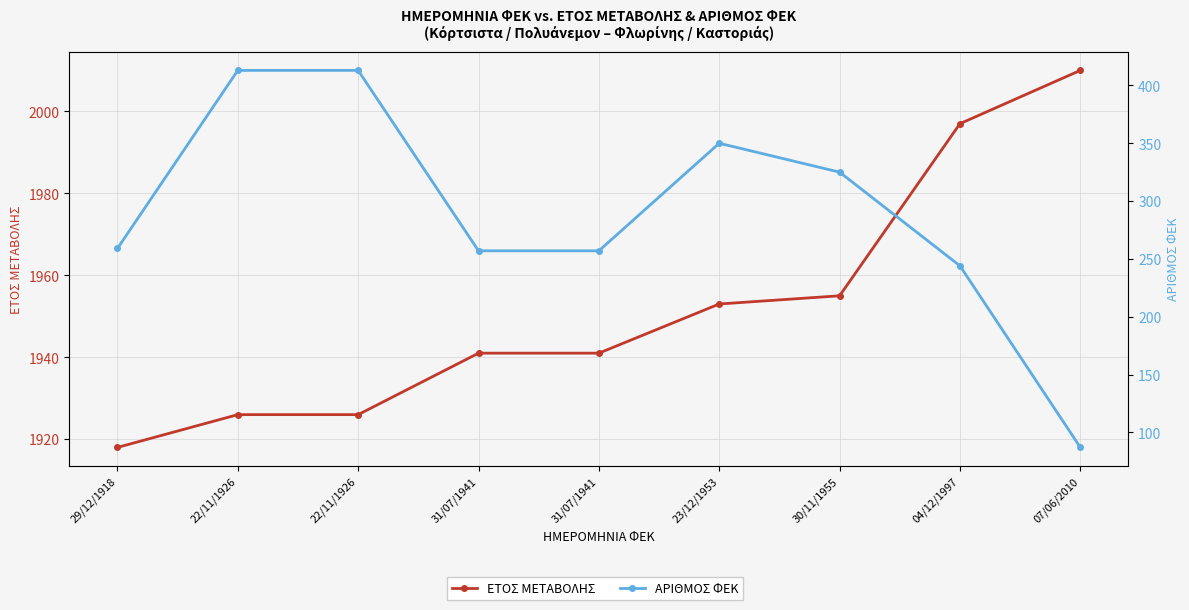

Is the value of ΕΤΟΣ ΜΕΤΑΒΟΛΗΣ at 07/06/2010 greater than the value of ΑΡΙΘΜΟΣ ΦΕΚ at 22/11/1926?

Yes